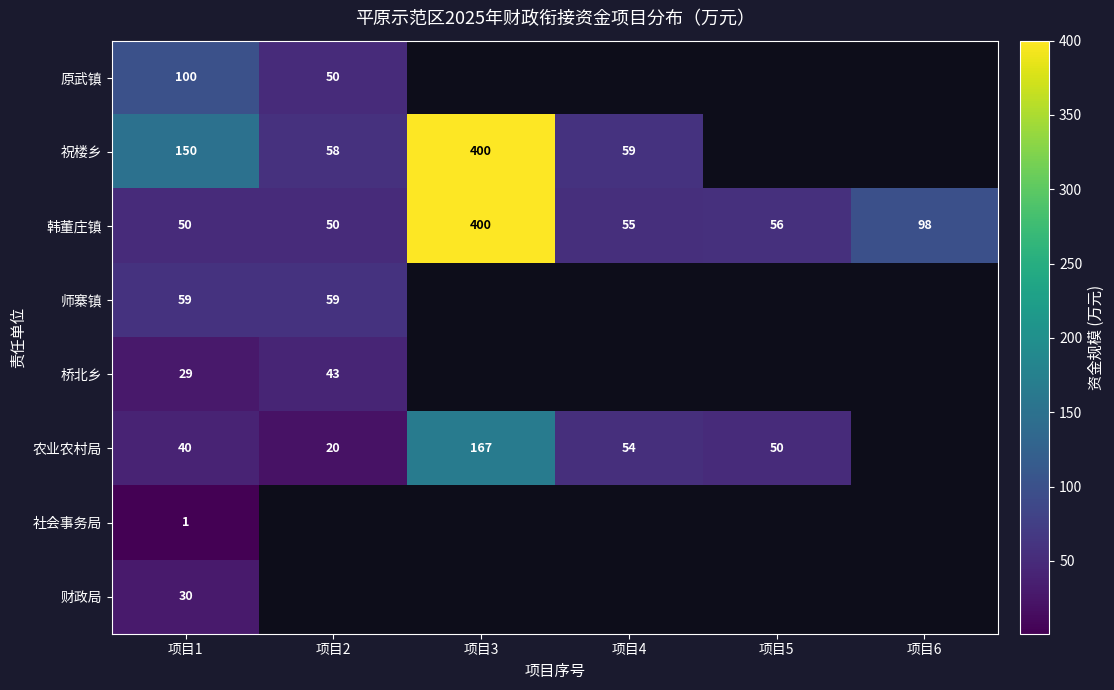

What is the difference between the second highest and second lowest values in the 韩董庄镇 series?

48